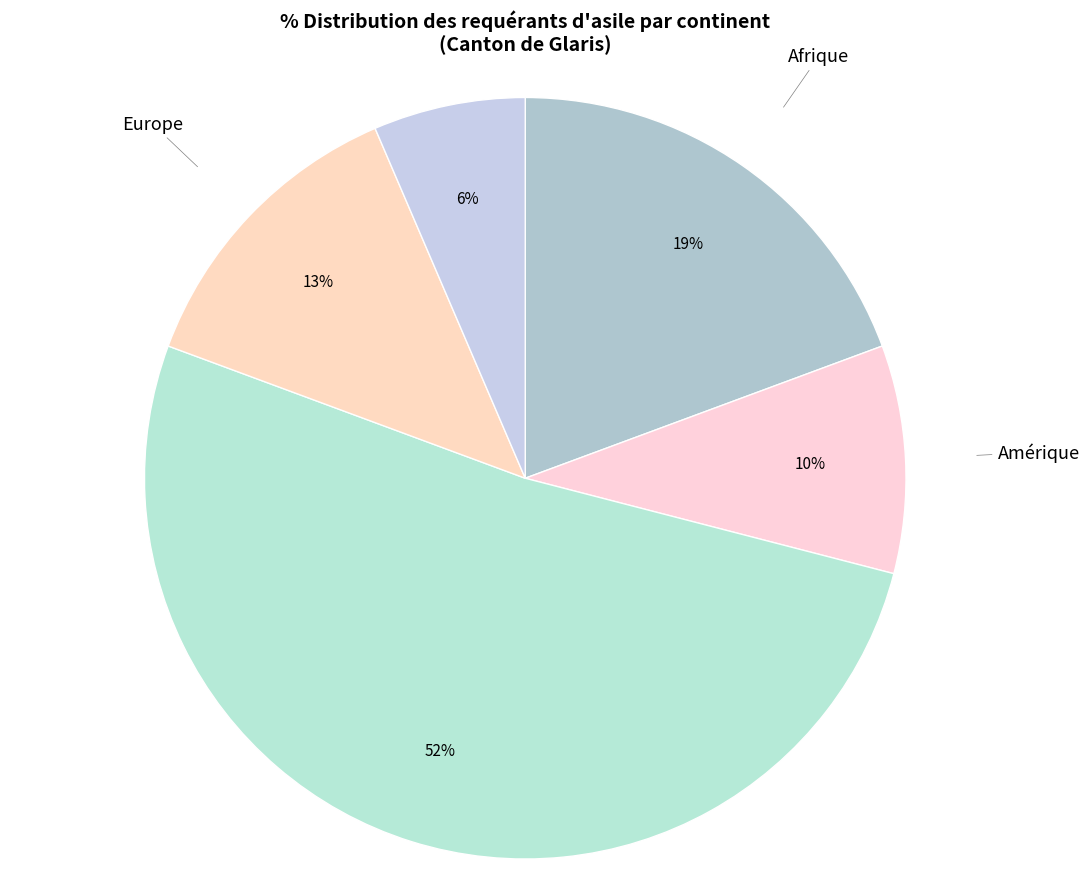

Count the number of slices in the pie.

5